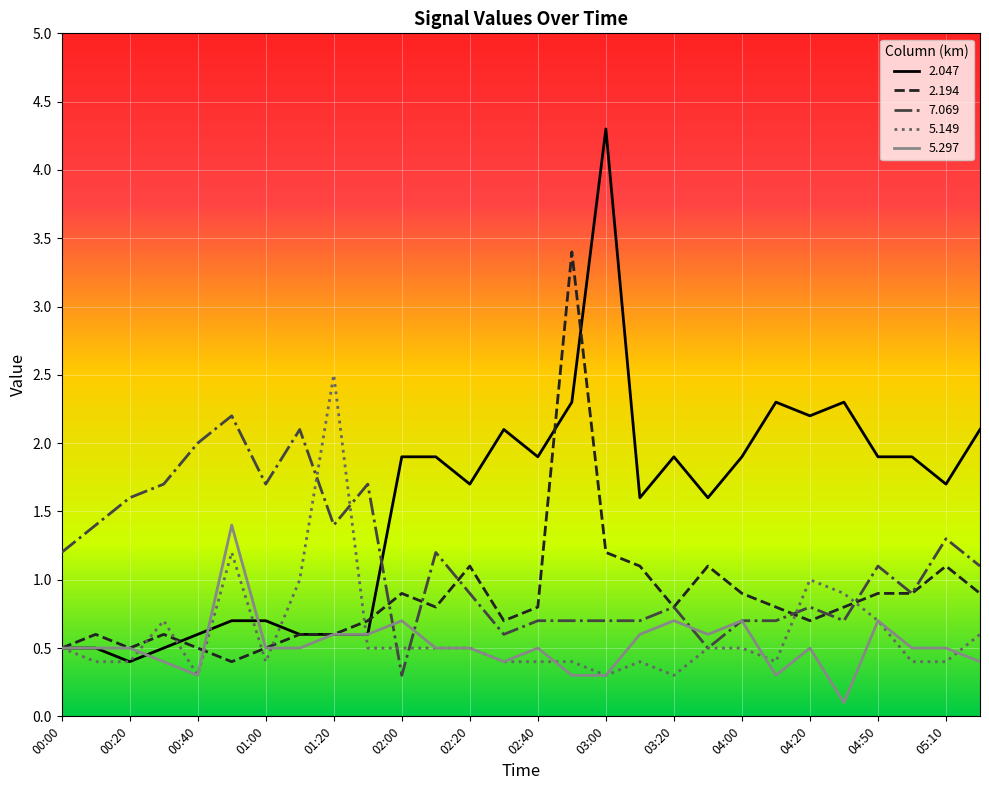

Which series has the largest range (max minus min)?

2.047